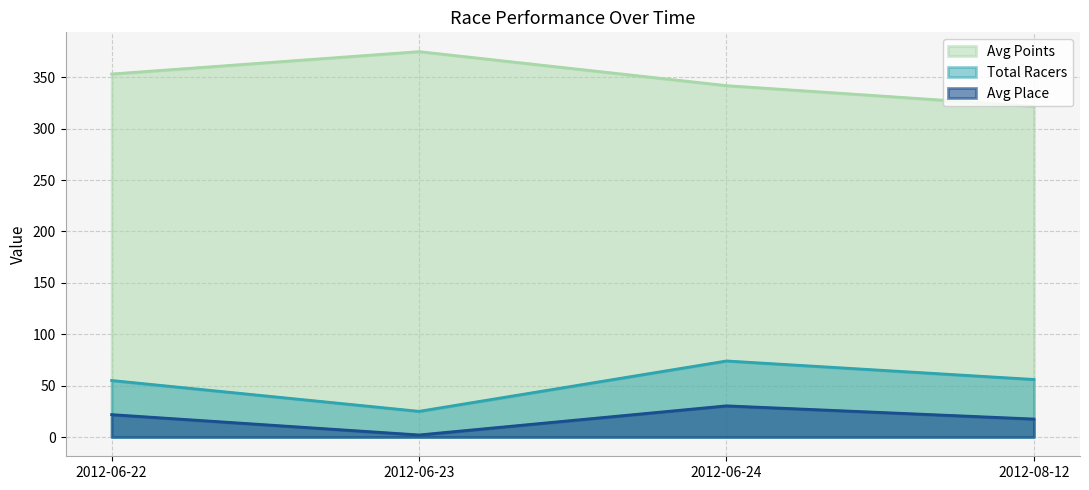

How many lines are shown in the chart?

3